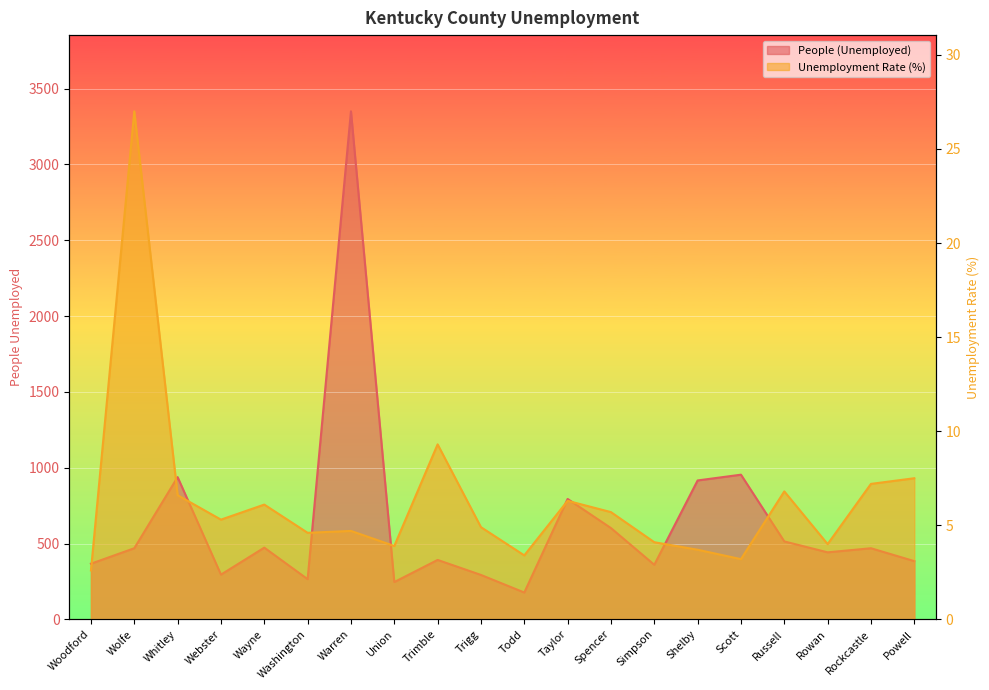

What is the average value of the People (Unemployed) series?

635.0